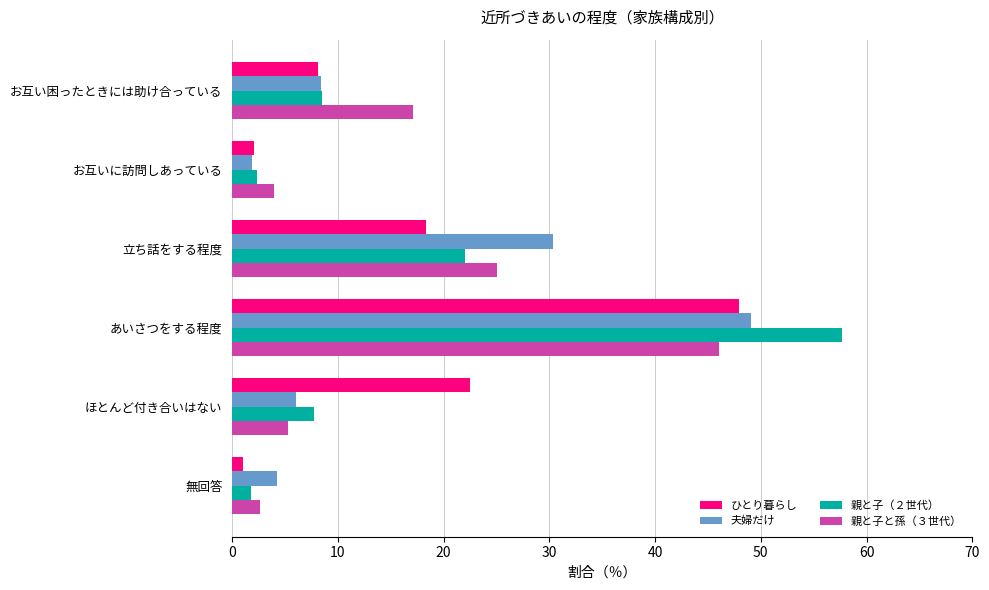

How many values in the ひとり暮らし series are below 18?

3